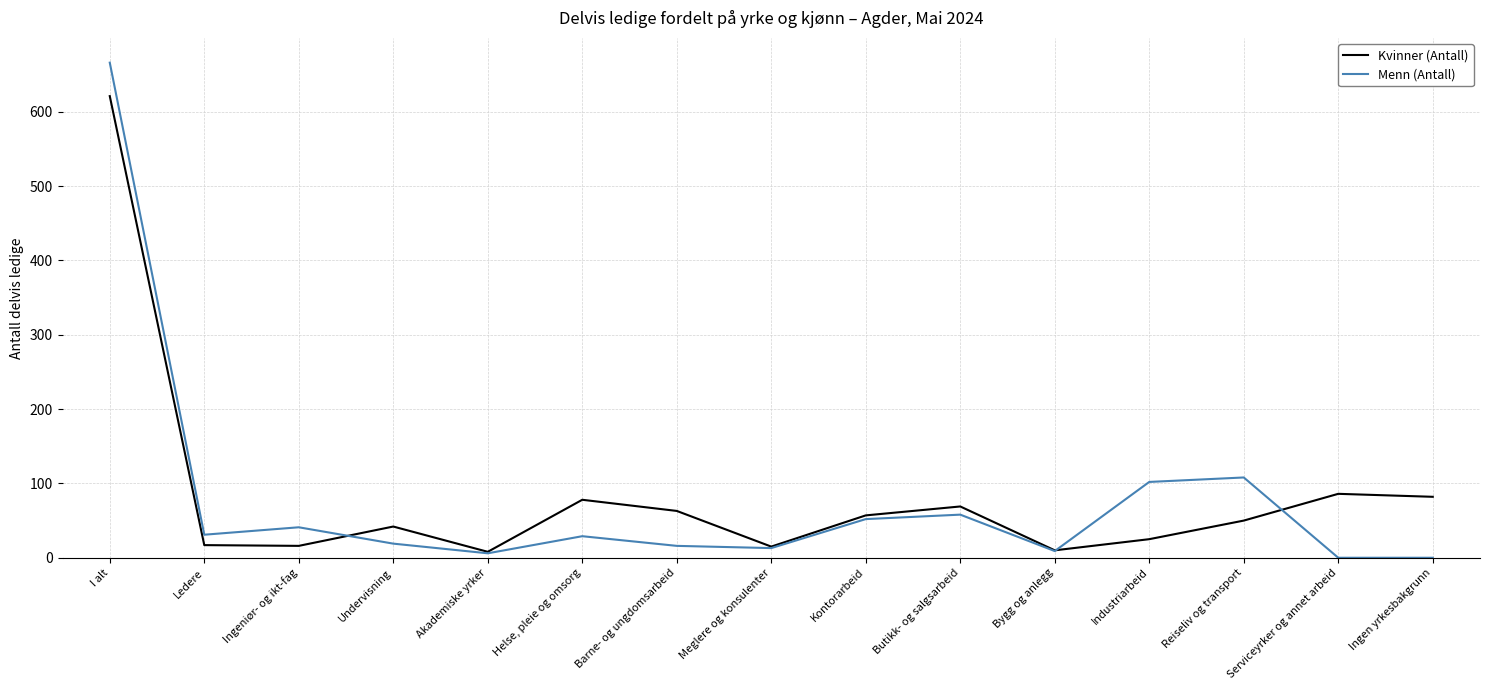

Is this an area chart (filled region under the line)?

No